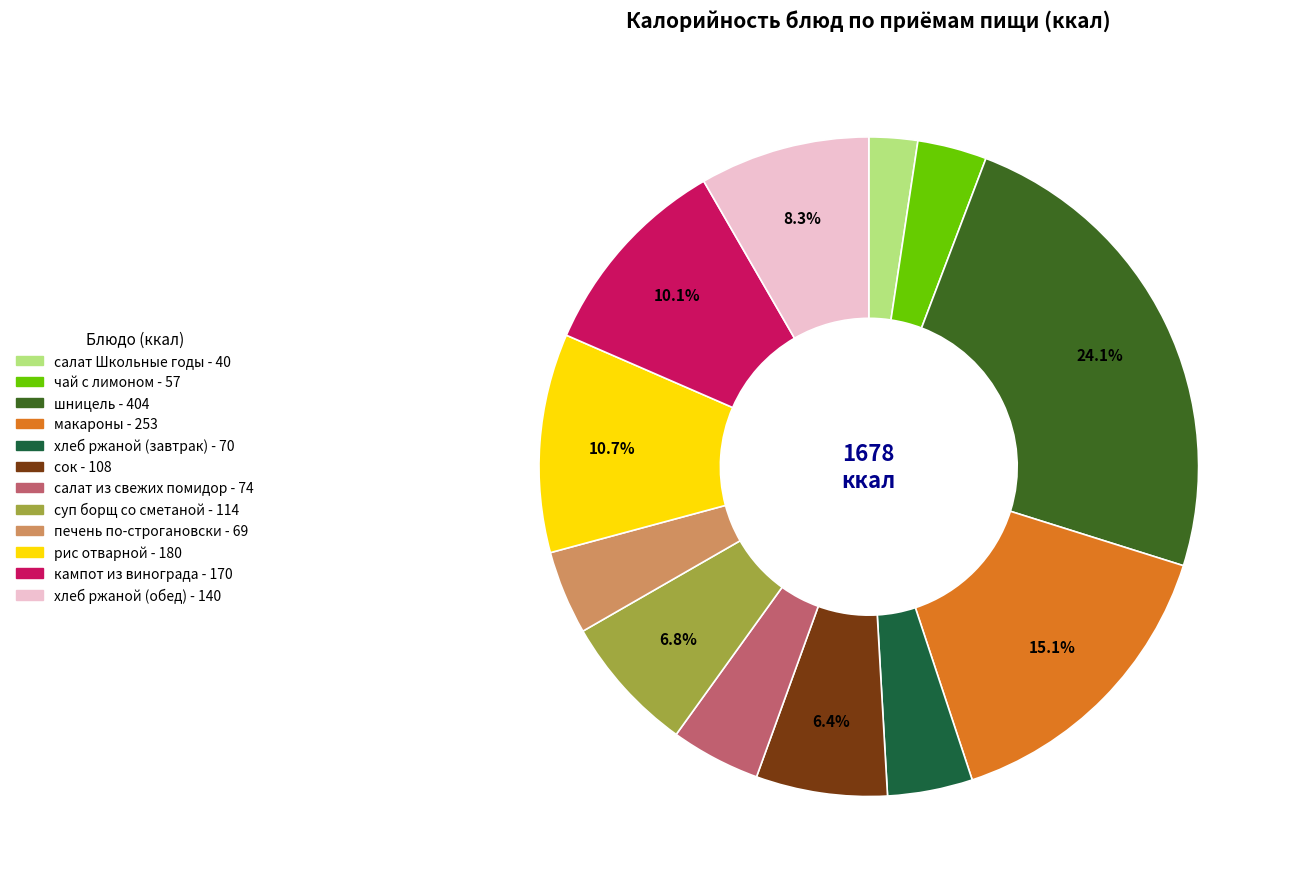

To the nearest percent, what is the difference between the largest and smallest slice percentages?

22%